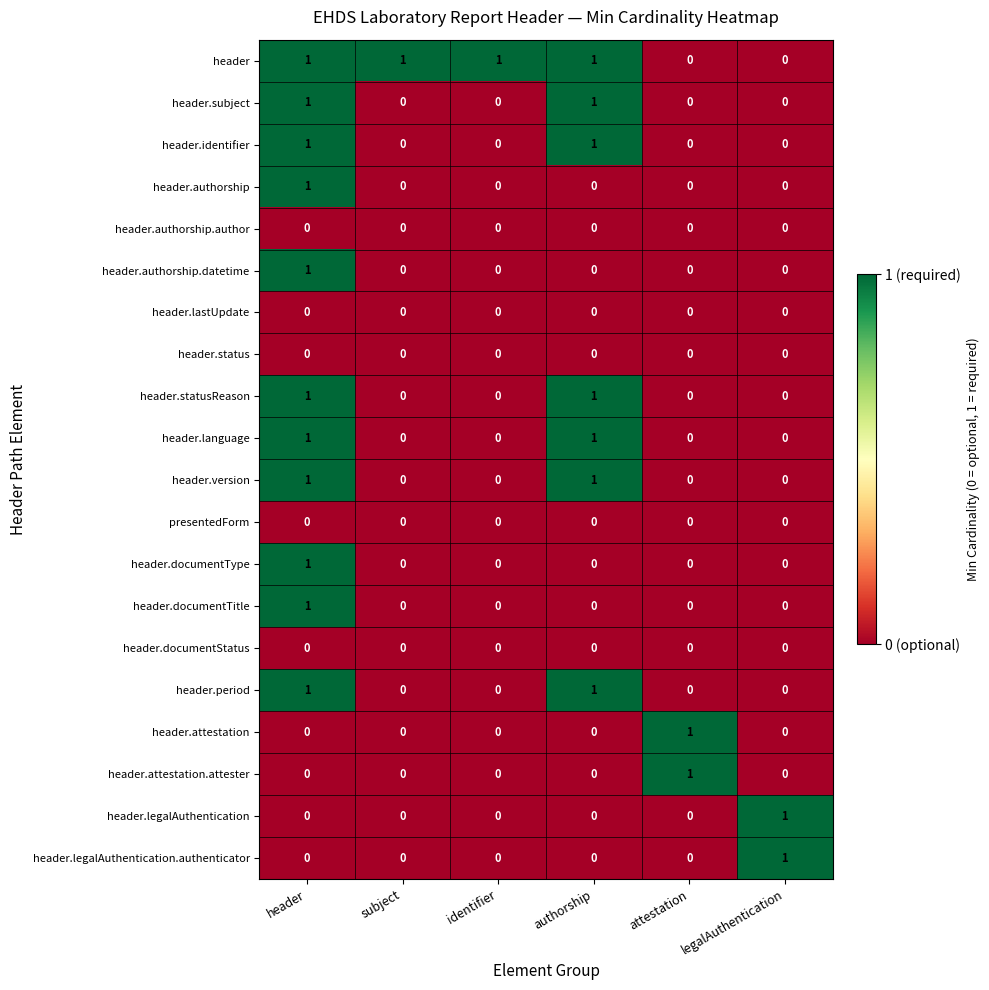

Count the number of data series in this chart.

20